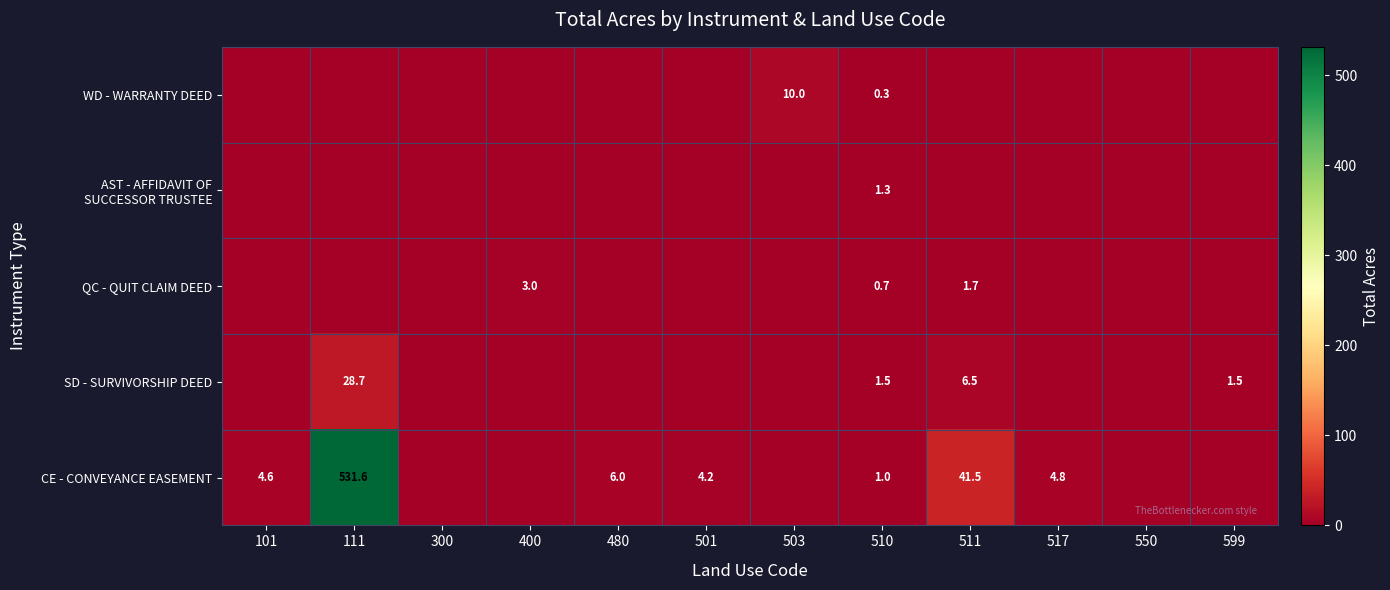

True or false: SD - SURVIVORSHIP DEED has a value of 1.6 at 511.

False